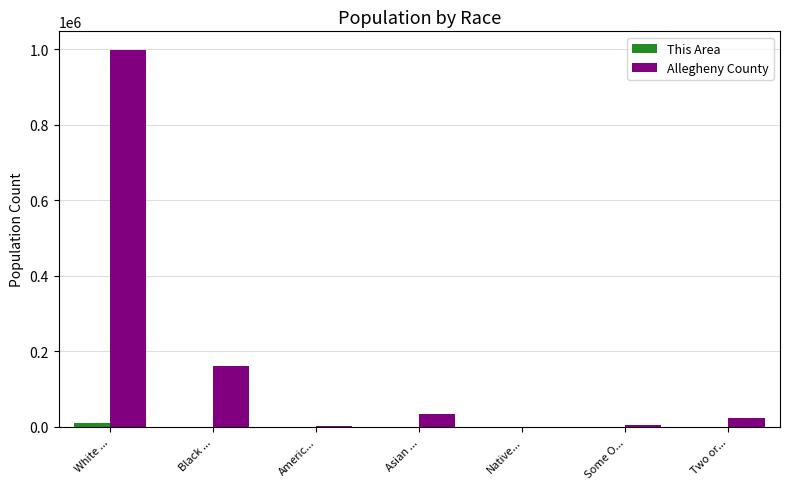

Which series changed the most between Black ... and Asian ...?

Allegheny County